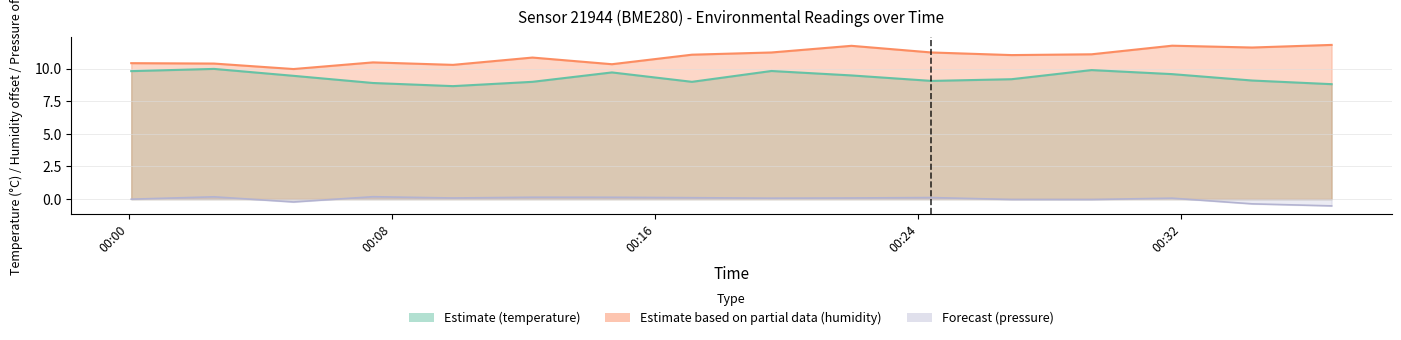

At which category is the sum across all series the highest?

13:00